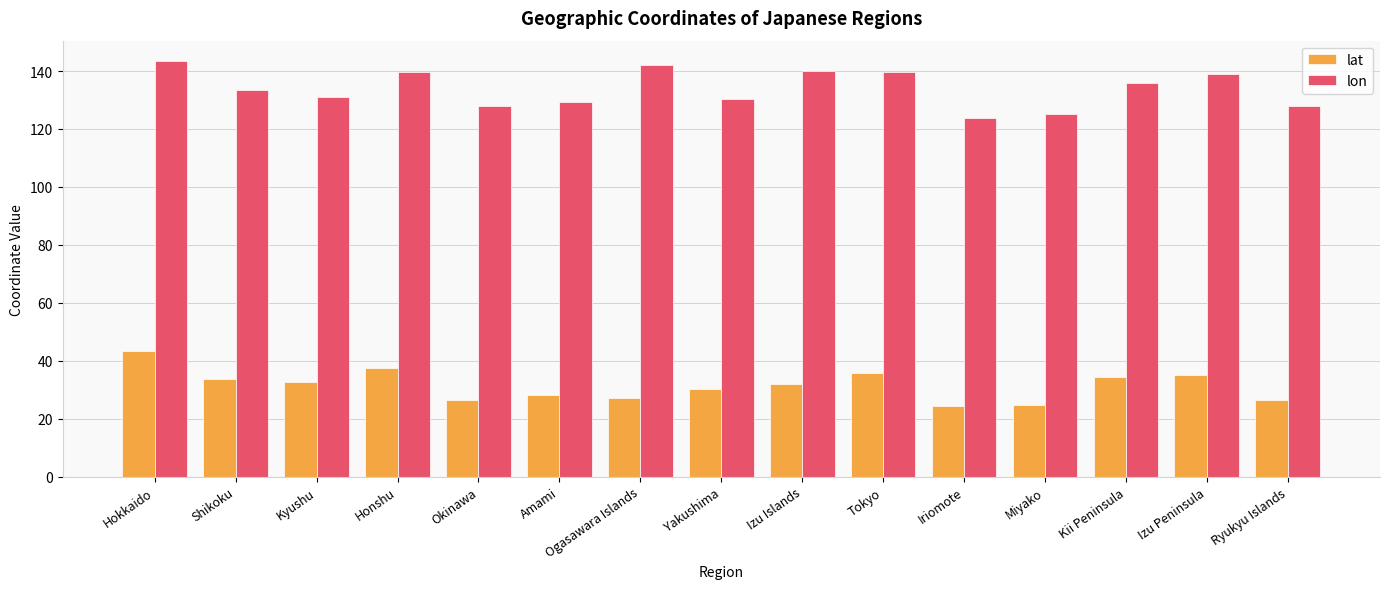

What is the difference between the lon values at Hokkaido and Shikoku?

10.0